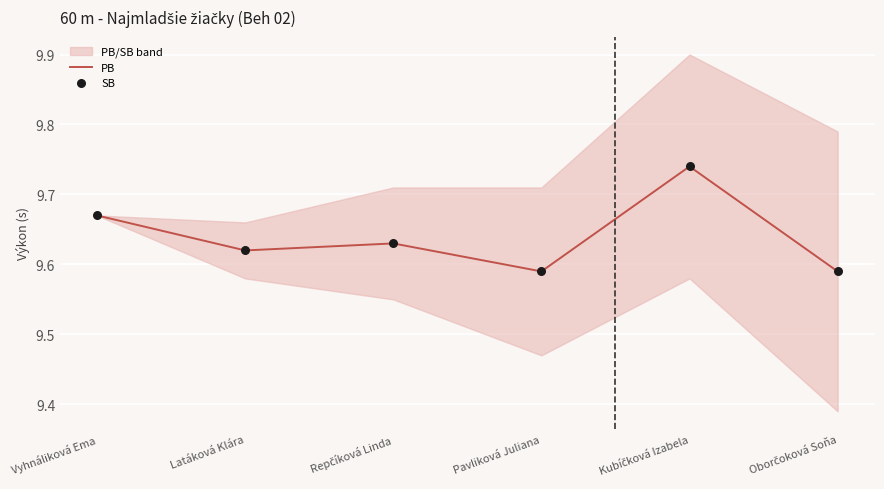

Which series has the largest total across all categories?

PB